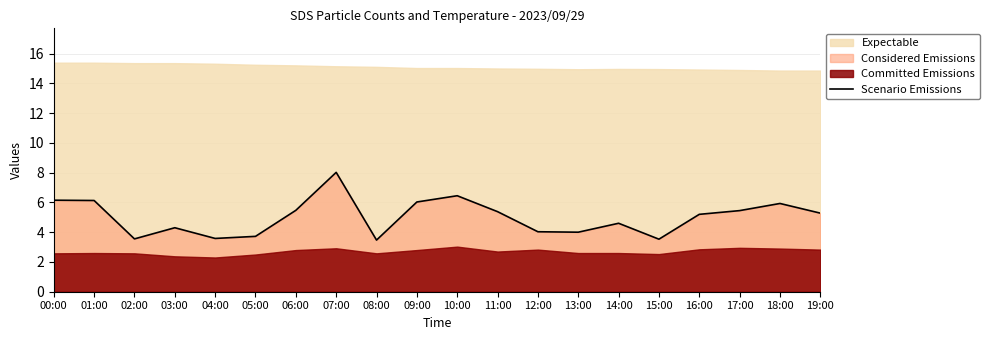

How many data points are less than 5?

9